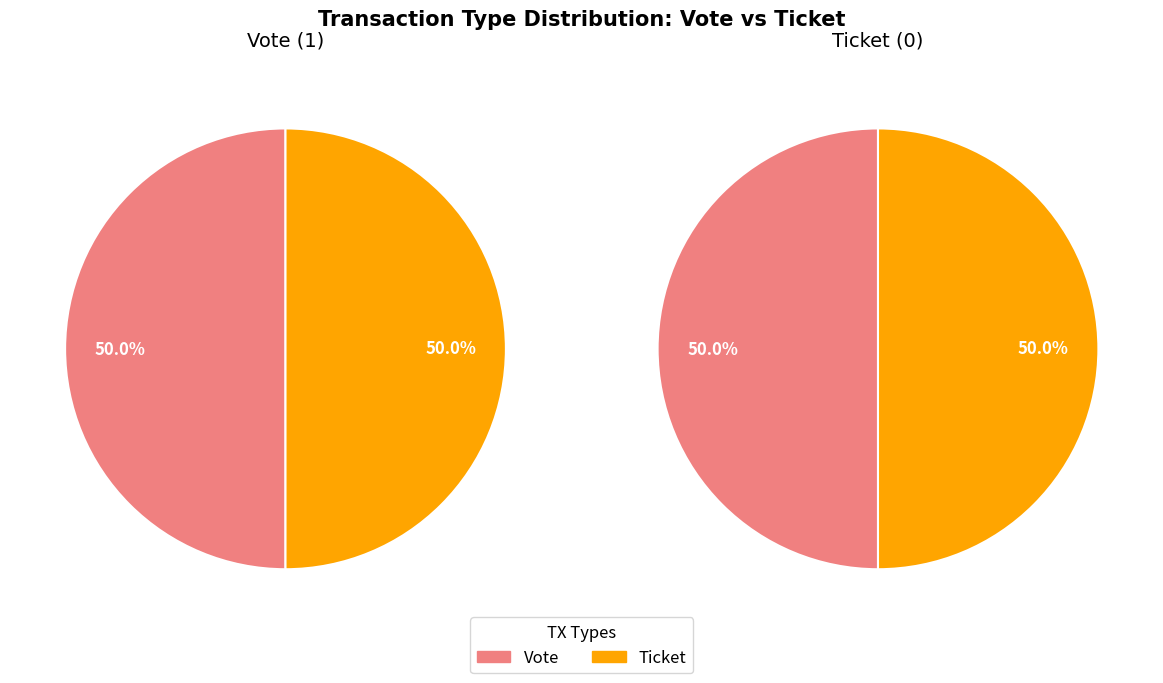

Is it true that Ticket is 1% of the pie?

False